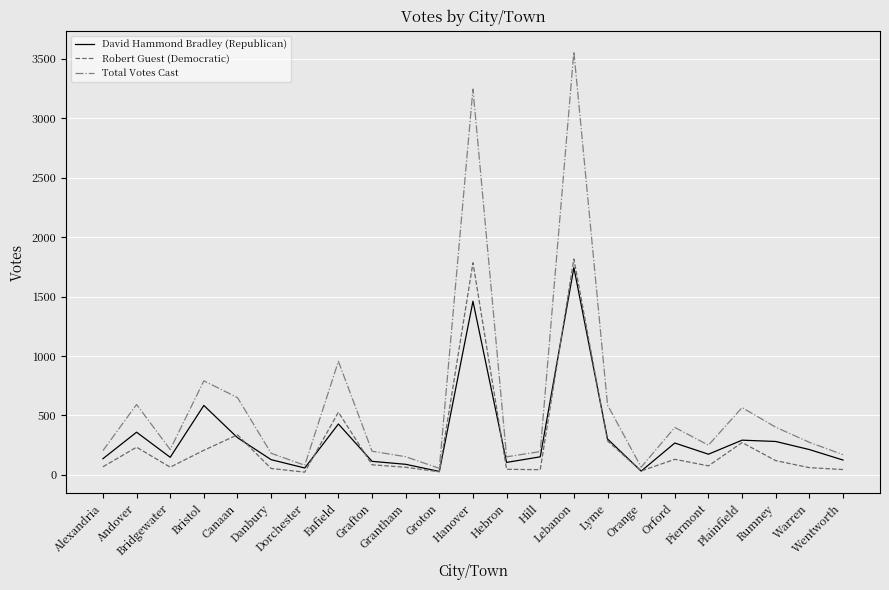

What is the maximum value for Total Votes Cast?

3558